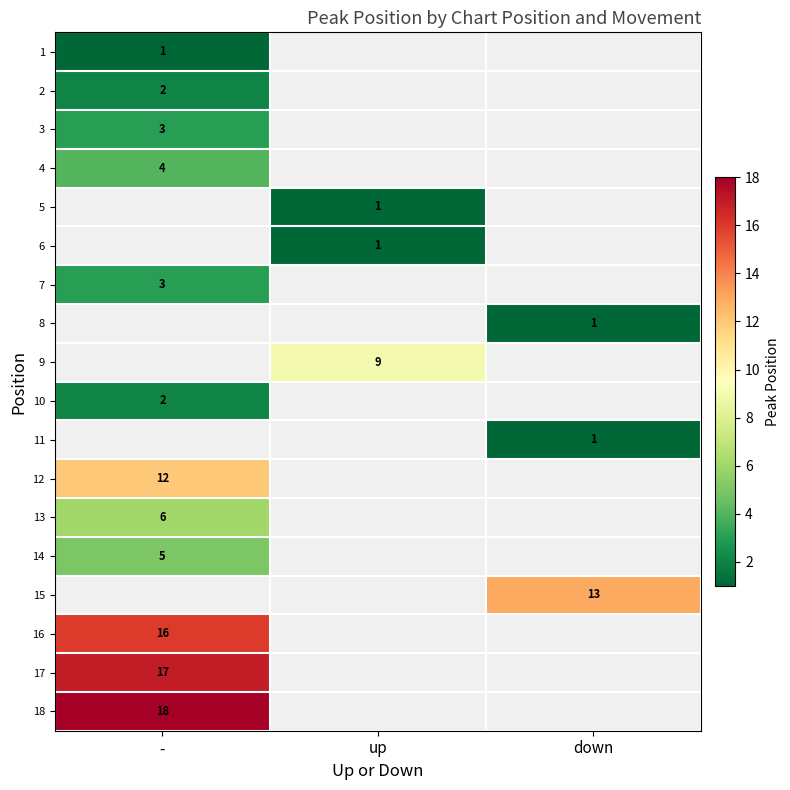

Between - and down, which is larger?

down